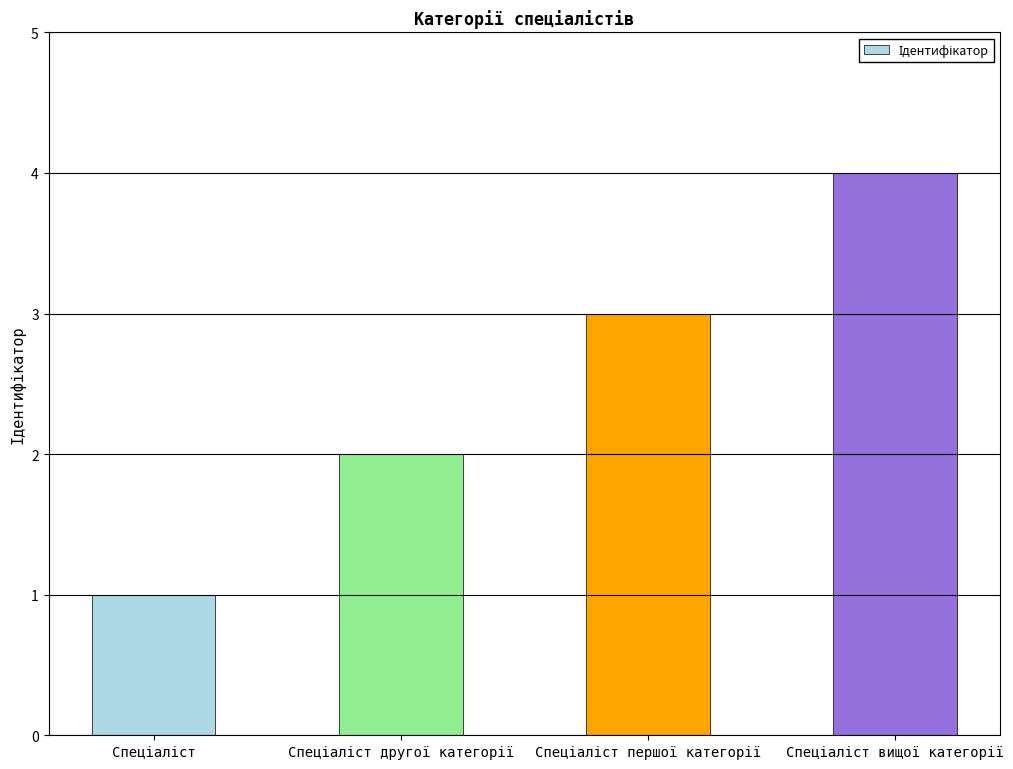

What is the difference between the maximum and minimum values?

3